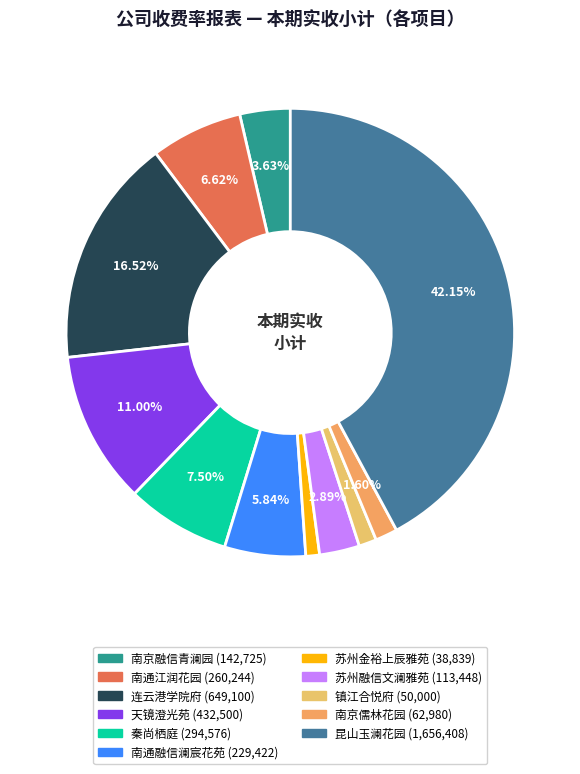

Which category has the biggest portion of the pie?

昆山玉澜花园